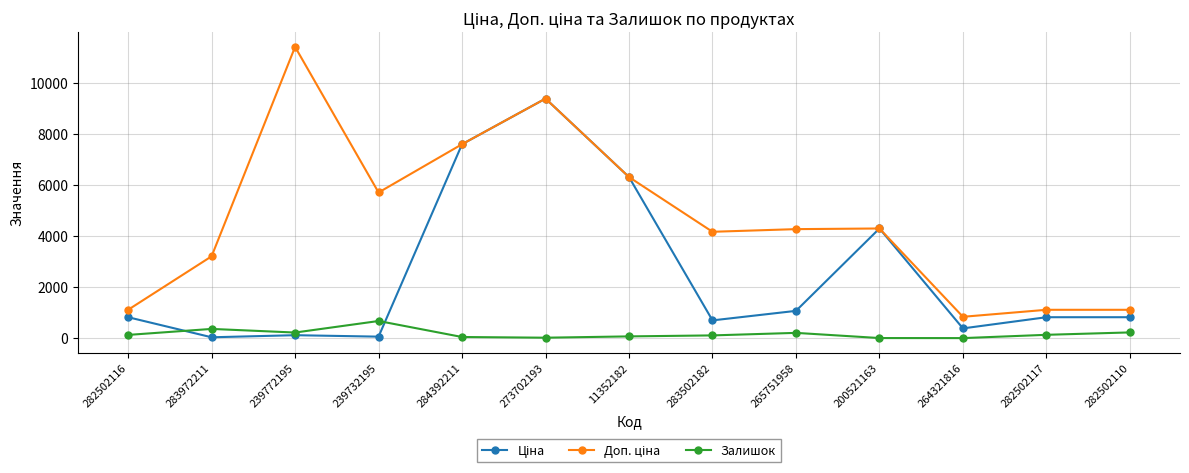

What is the total value across all series at 264321816?

1215.4